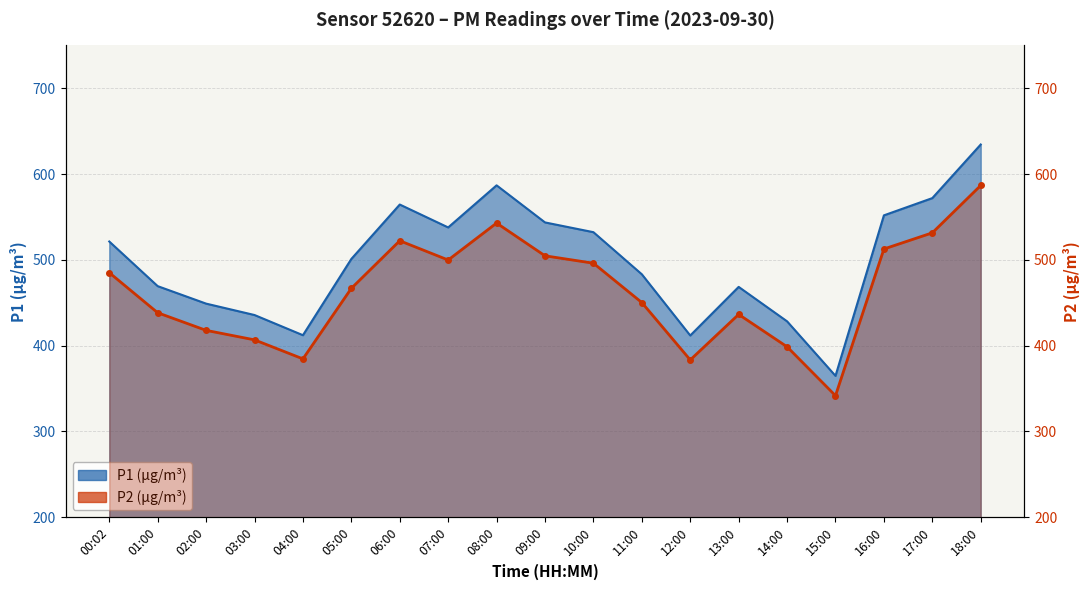

Is the value of P2 at 14:00 greater than the value of P1 at 05:00?

No